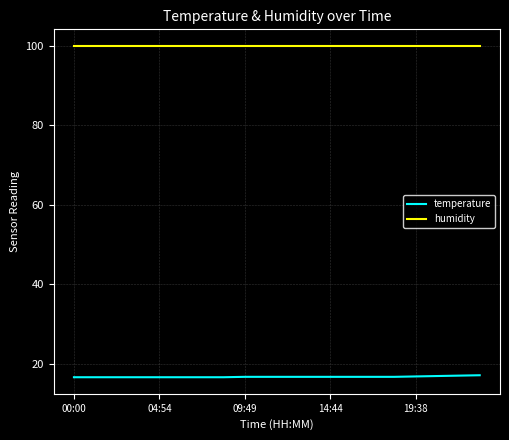

True or false: temperature and humidity intersect in this chart.

False